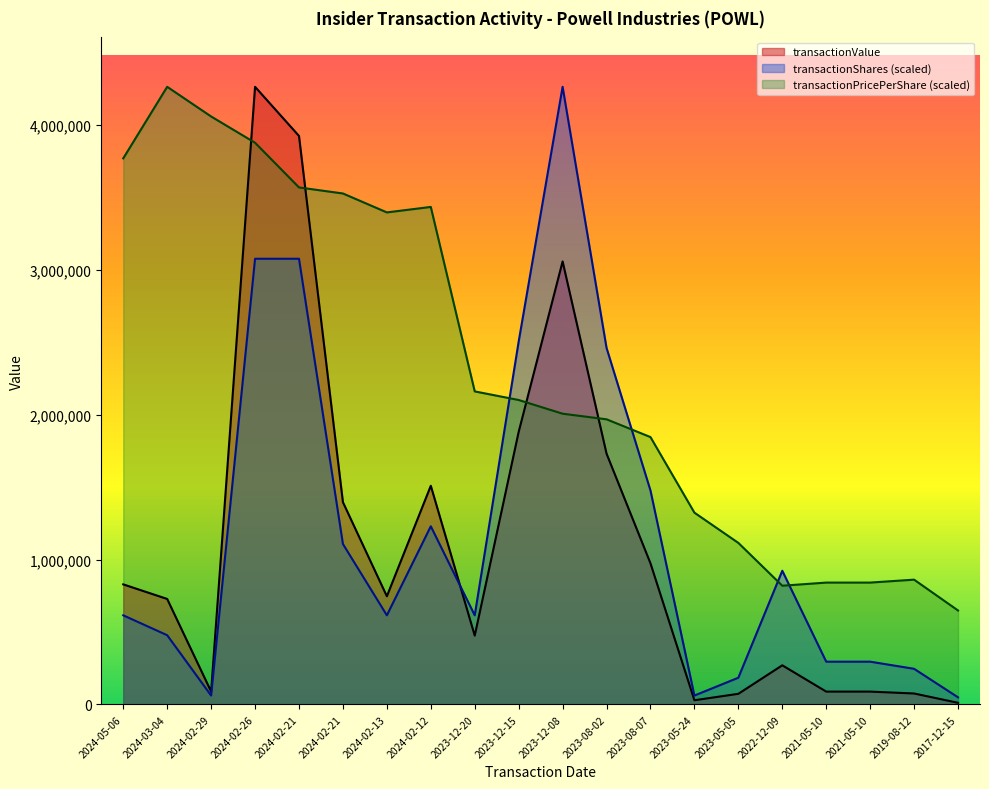

True or false: transactionShares has more than 2 points higher than both neighbors.

True